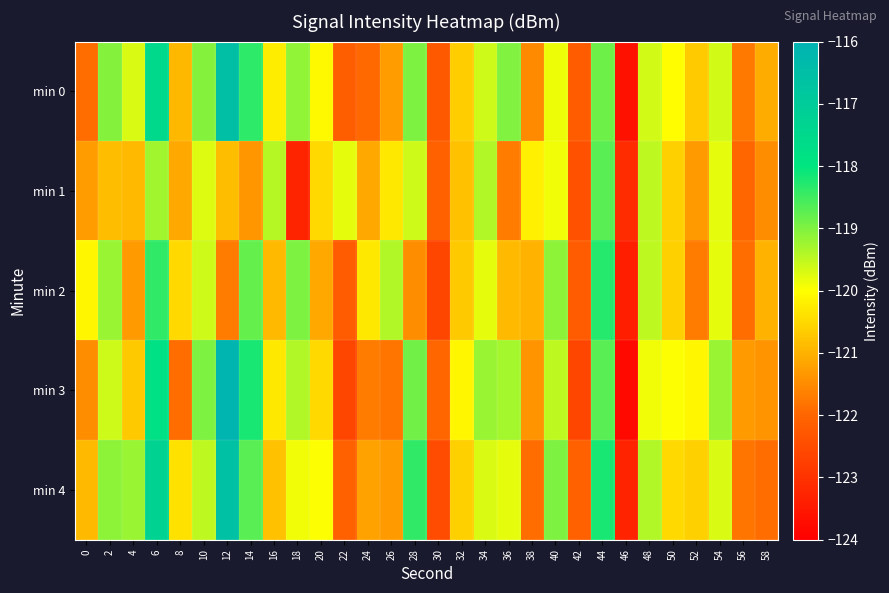

What is the total value across all series at 32?

-602.8